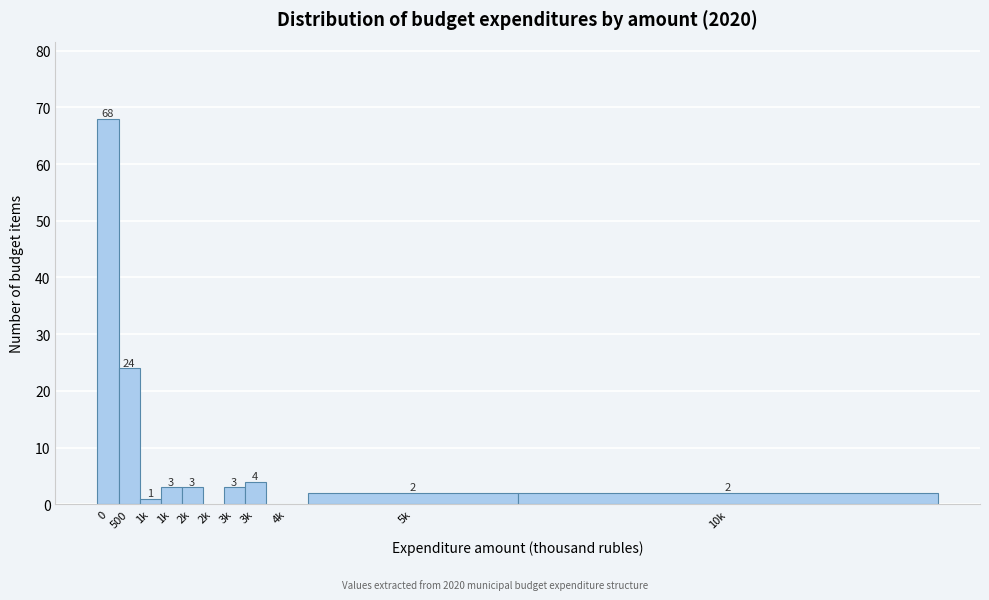

Are the bars horizontal?

No